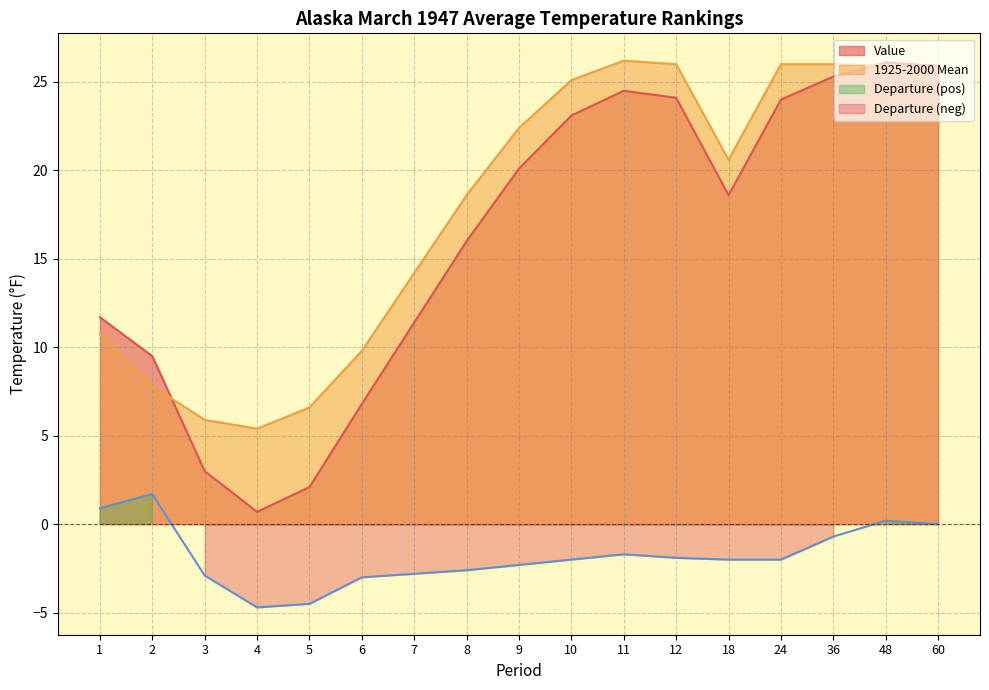

Reading right to left, list all the values displayed in this chart.

Value: 60=25.9	48=26.1	36=25.3	24=24.0	18=18.6	12=24.1	11=24.5	10=23.1	9=20.1	8=16.0	7=11.4	6=6.8	5=2.1	4=0.7	3=3.0	2=9.5	1=11.7
1925-2000 Mean: 60=25.9	48=25.9	36=26.0	24=26.0	18=20.6	12=26.0	11=26.2	10=25.1	9=22.4	8=18.6	7=14.2	6=9.8	5=6.6	4=5.4	3=5.9	2=7.8	1=10.8
Departure: 60=0.0	48=0.2	36=-0.7	24=-2.0	18=-2.0	12=-1.9	11=-1.7	10=-2.0	9=-2.3	8=-2.6	7=-2.8	6=-3.0	5=-4.5	4=-4.7	3=-2.9	2=1.7	1=0.9